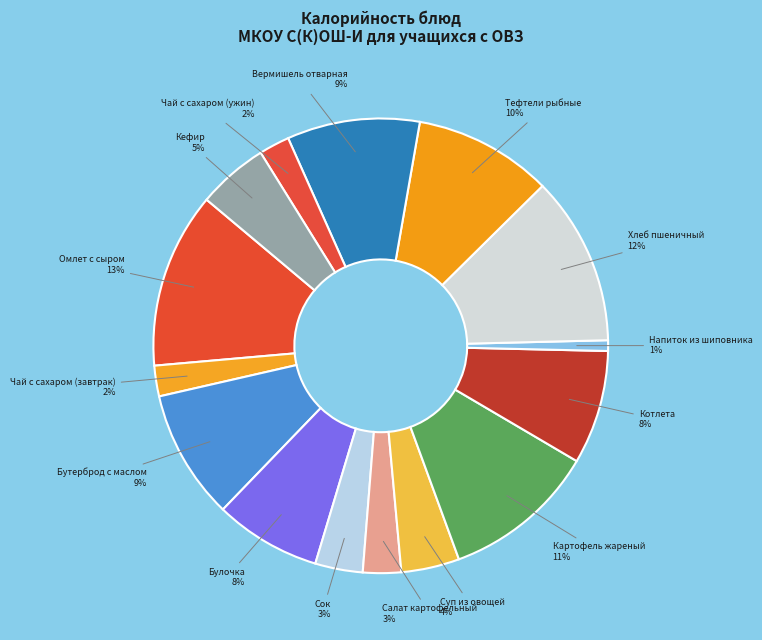

To the nearest percent, what portion does Вермишель отварная represent?

9%